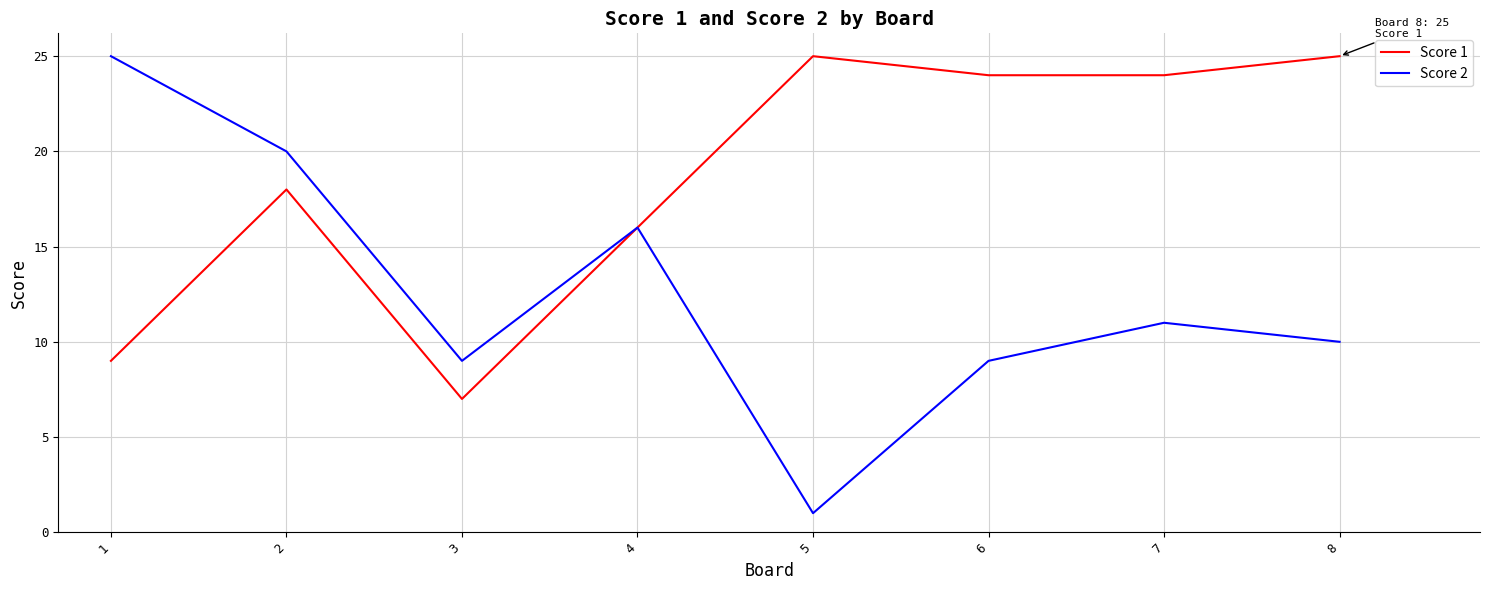

What are all the series names shown in the legend?

Score 1, Score 2